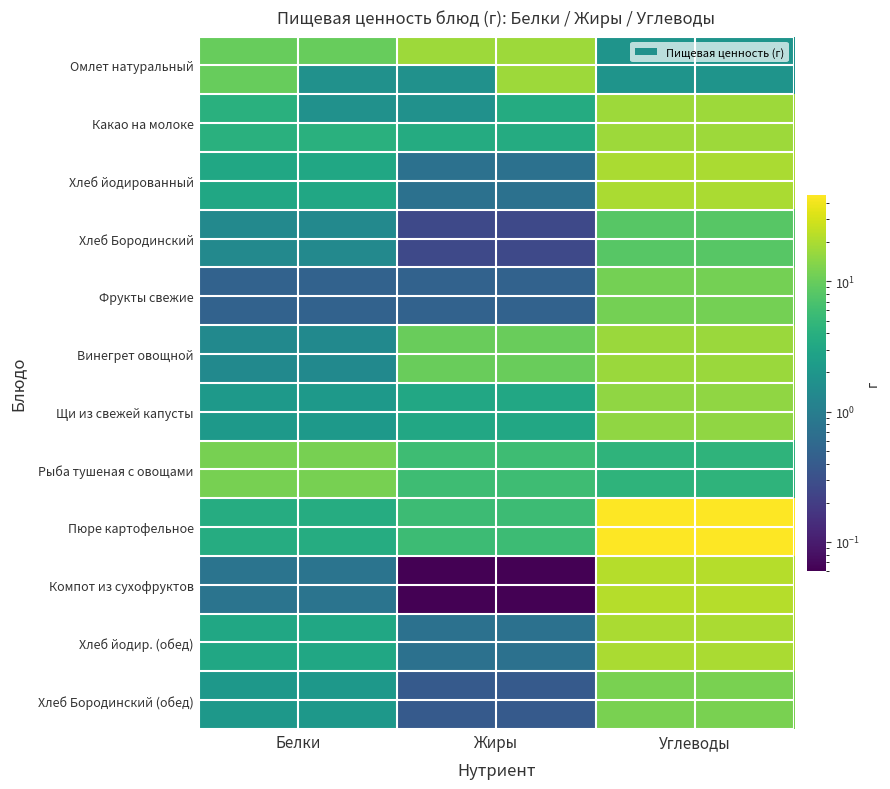

How many categories are shown in the chart?

3